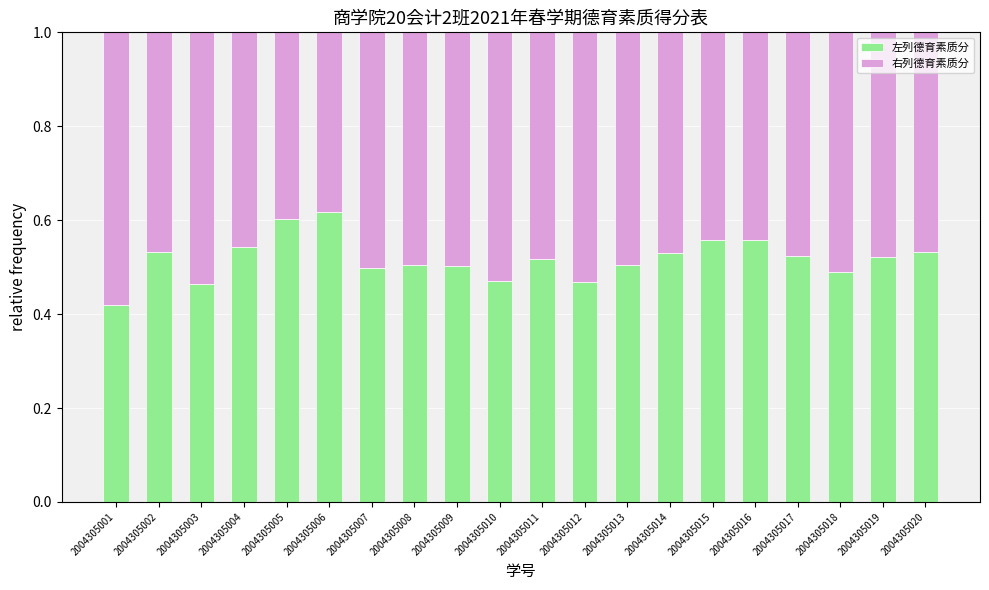

What is the sum of the 左列德育素质分 values at 2004305014 and 2004305002?

1.1